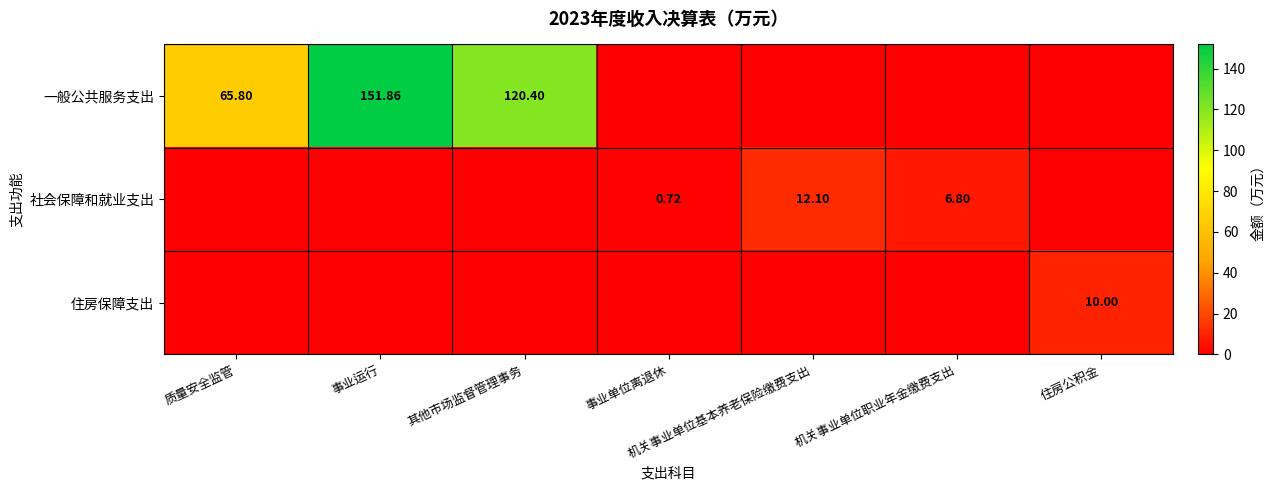

At which label is 住房保障支出 closest to 5?

质量安全监管